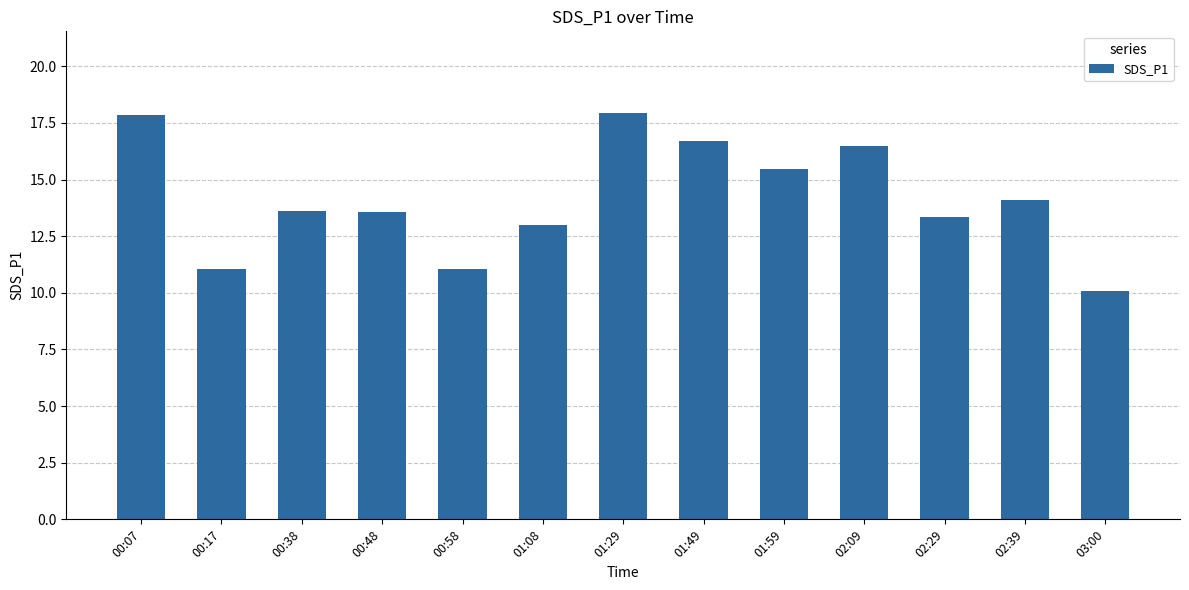

How many categories are shown in the chart?

13